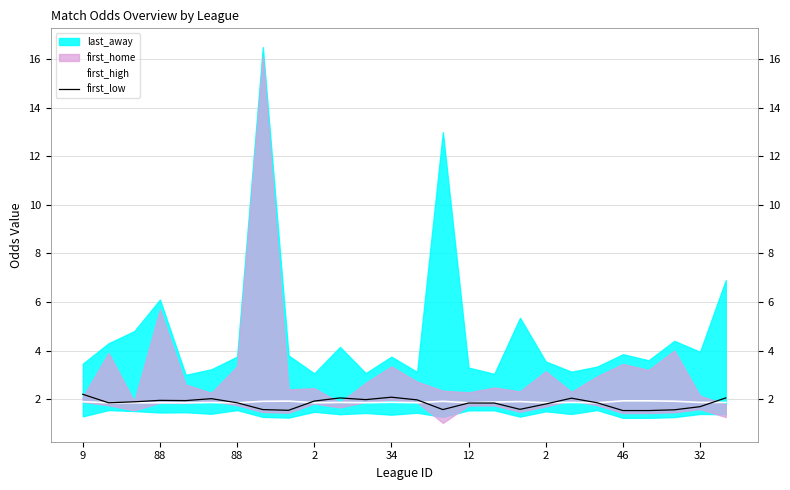

What is the value of the first_high point at the 23rd from the left?

1.9